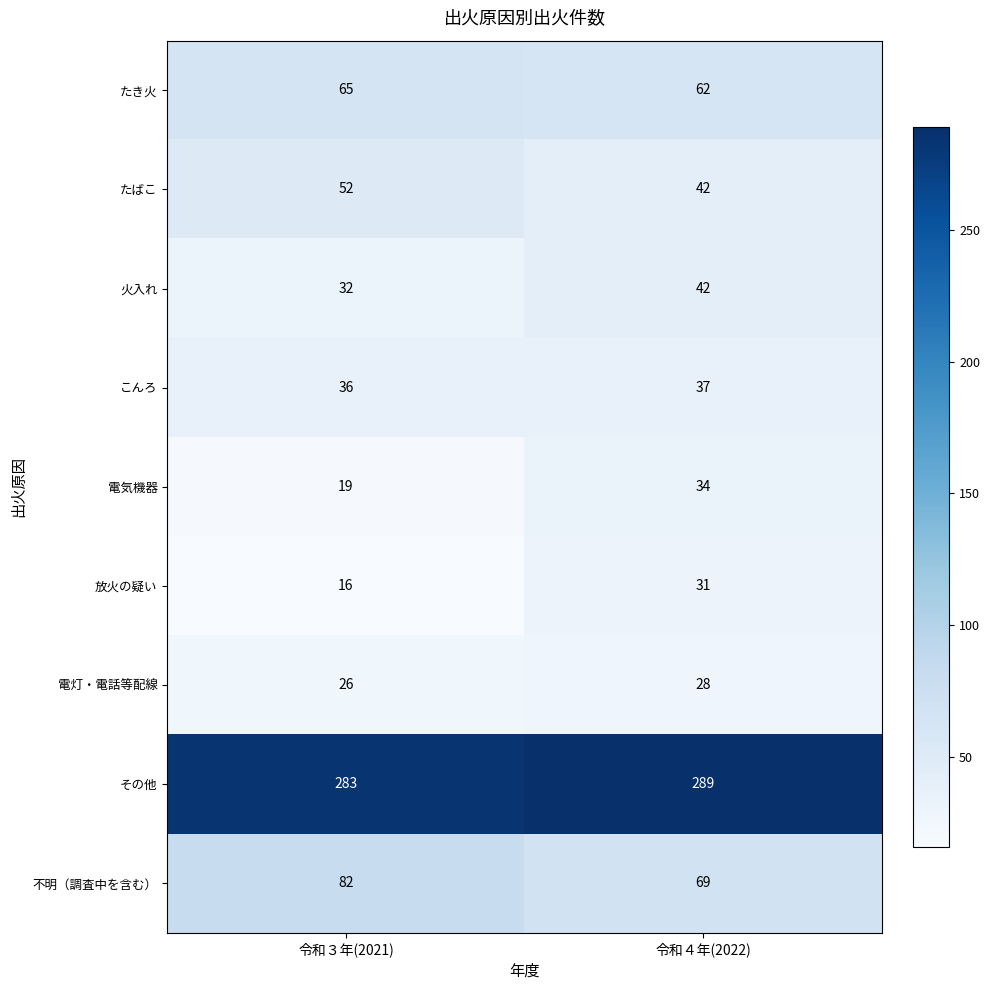

At which category is the sum across all series the highest?

令和４年(2022)